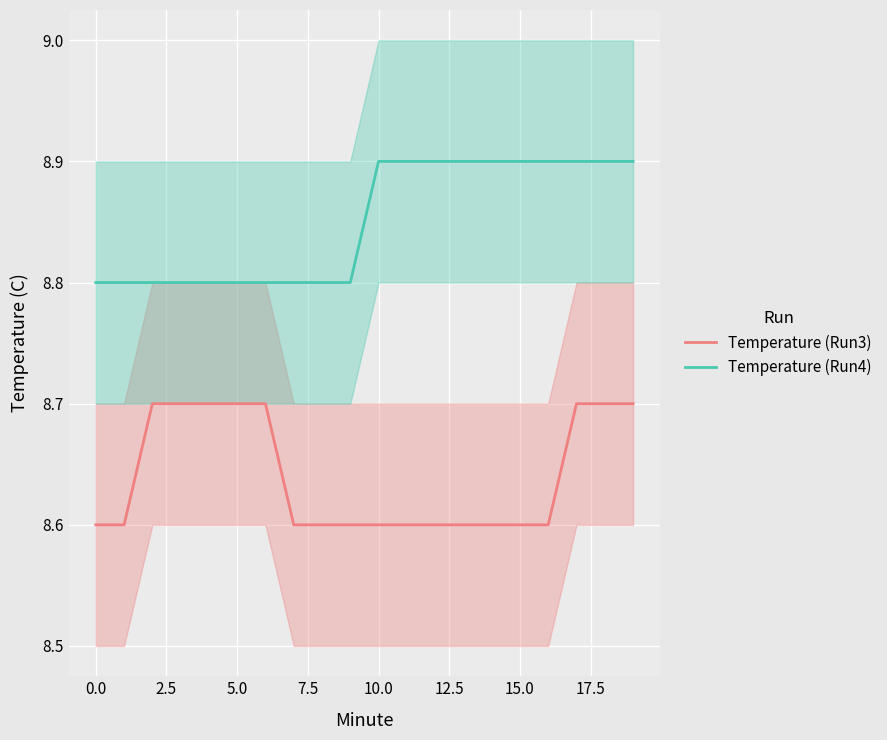

Which category has the highest value across all series?

10